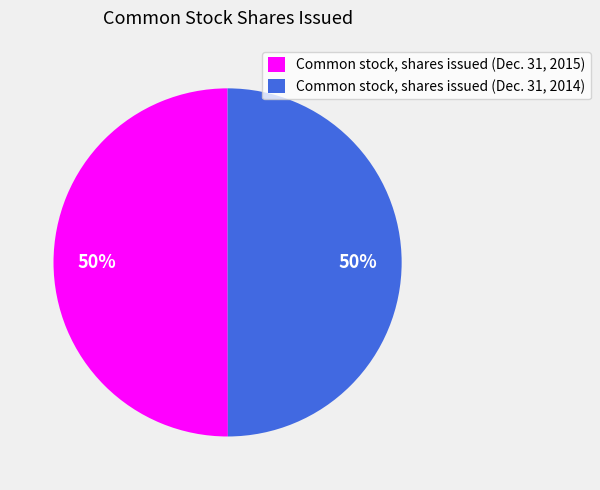

Combined, do Common stock, shares issued (Dec. 31, 2014) and Common stock, shares issued (Dec. 31, 2015) account for over 50%?

Yes